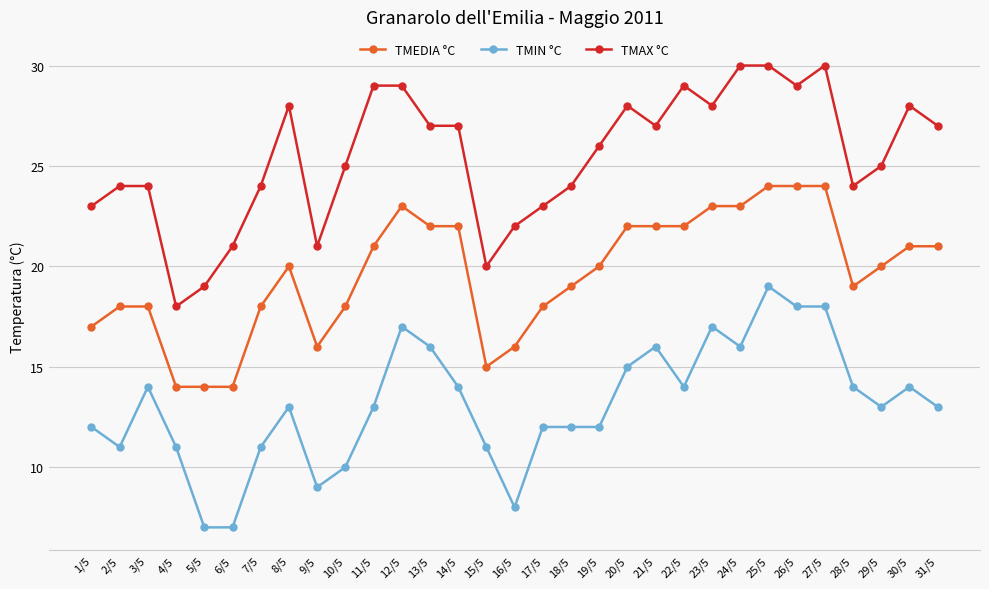

What is the maximum value shown in the chart?

30